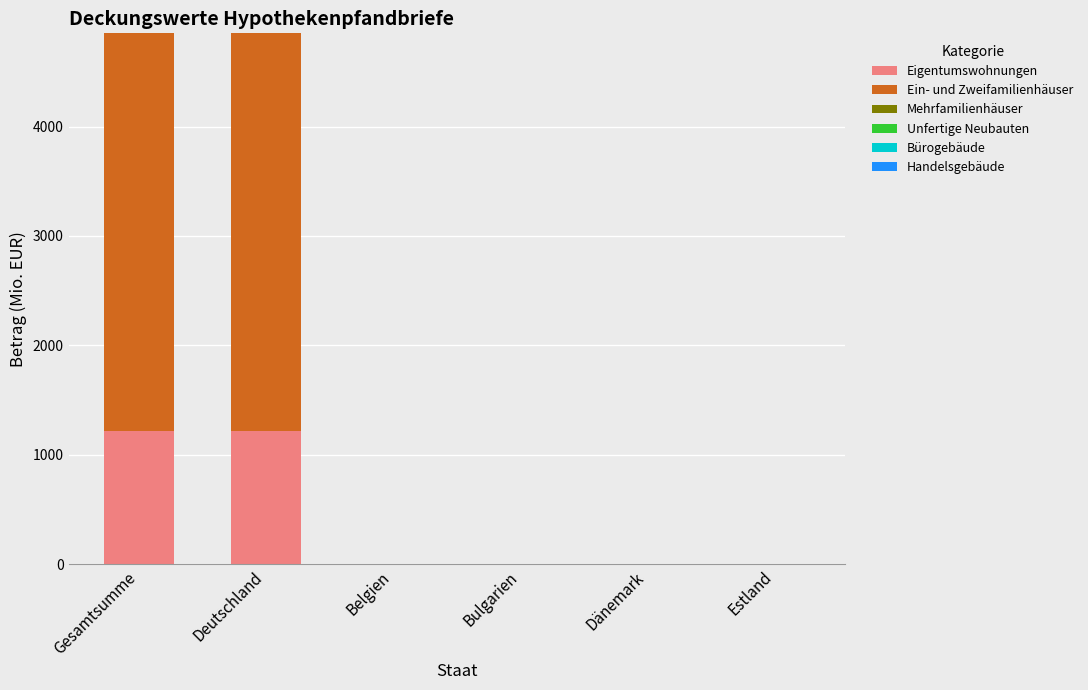

What is the sum of the Eigentumswohnungen values at Deutschland and Dänemark?

1221.4